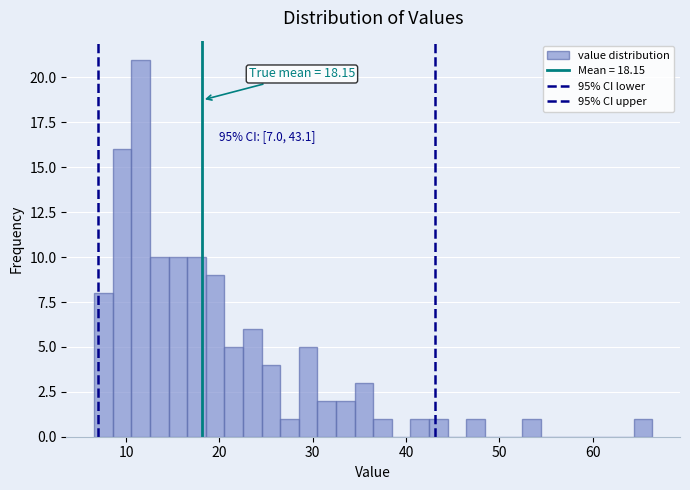

Around what value on the x-axis is the tallest bar? Give the approximate position of its centre, as read against the axis.

12